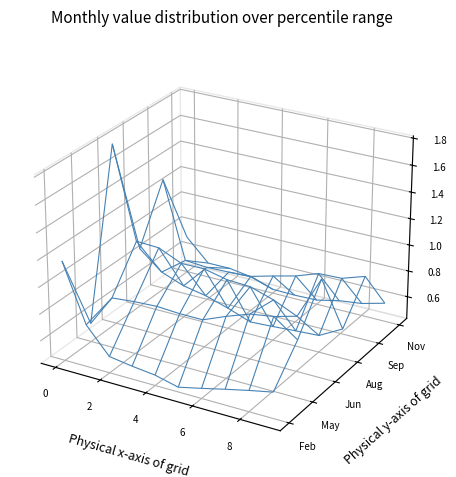

Reading right to left, list all the values displayed in this chart.

Feb: 0.6	0.6	0.5	0.5	0.5	0.5	0.5	0.6	0.7	1.2
May: 0.9	1.0	1.0	0.9	0.8	0.8	0.8	0.8	0.8	0.6
Jun: 1.2	0.8	0.9	1.0	1.0	1.0	1.0	1.1	1.1	1.8
Aug: 0.7	0.6	0.5	0.5	0.5	0.6	0.6	0.7	0.7	0.9
Sep: 0.9	0.9	0.8	0.8	0.7	0.7	0.7	0.7	0.7	1.3
Nov: 0.6	0.5	0.5	0.5	0.5	0.5	0.5	0.5	0.5	0.7